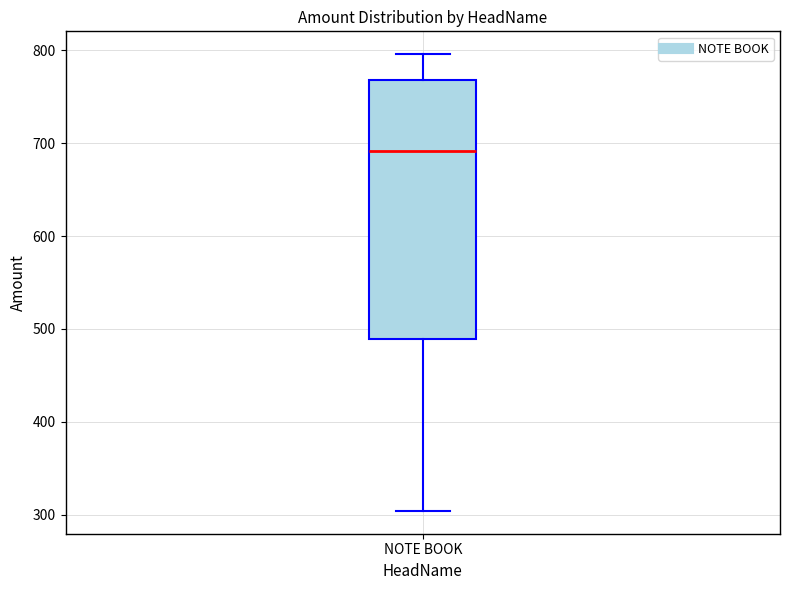

Read this box plot against the y-axis: the position of the median line, the range covered by the box, and the ends of both whiskers. The values are not printed on the chart, so give them approximately, as read against the axis.

median 690, box 490 to 770, whiskers 300 to 800